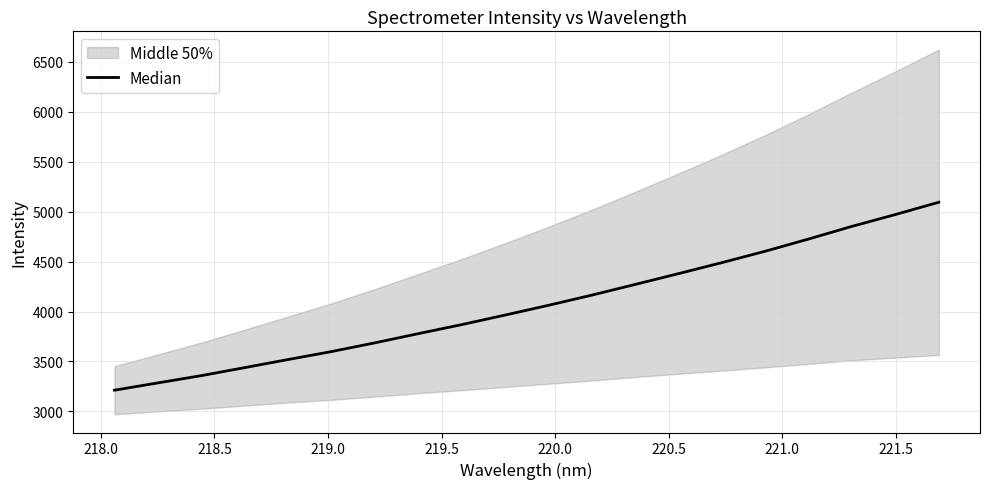

The chart shows a value of 6061.6 at 10. True or false?

False